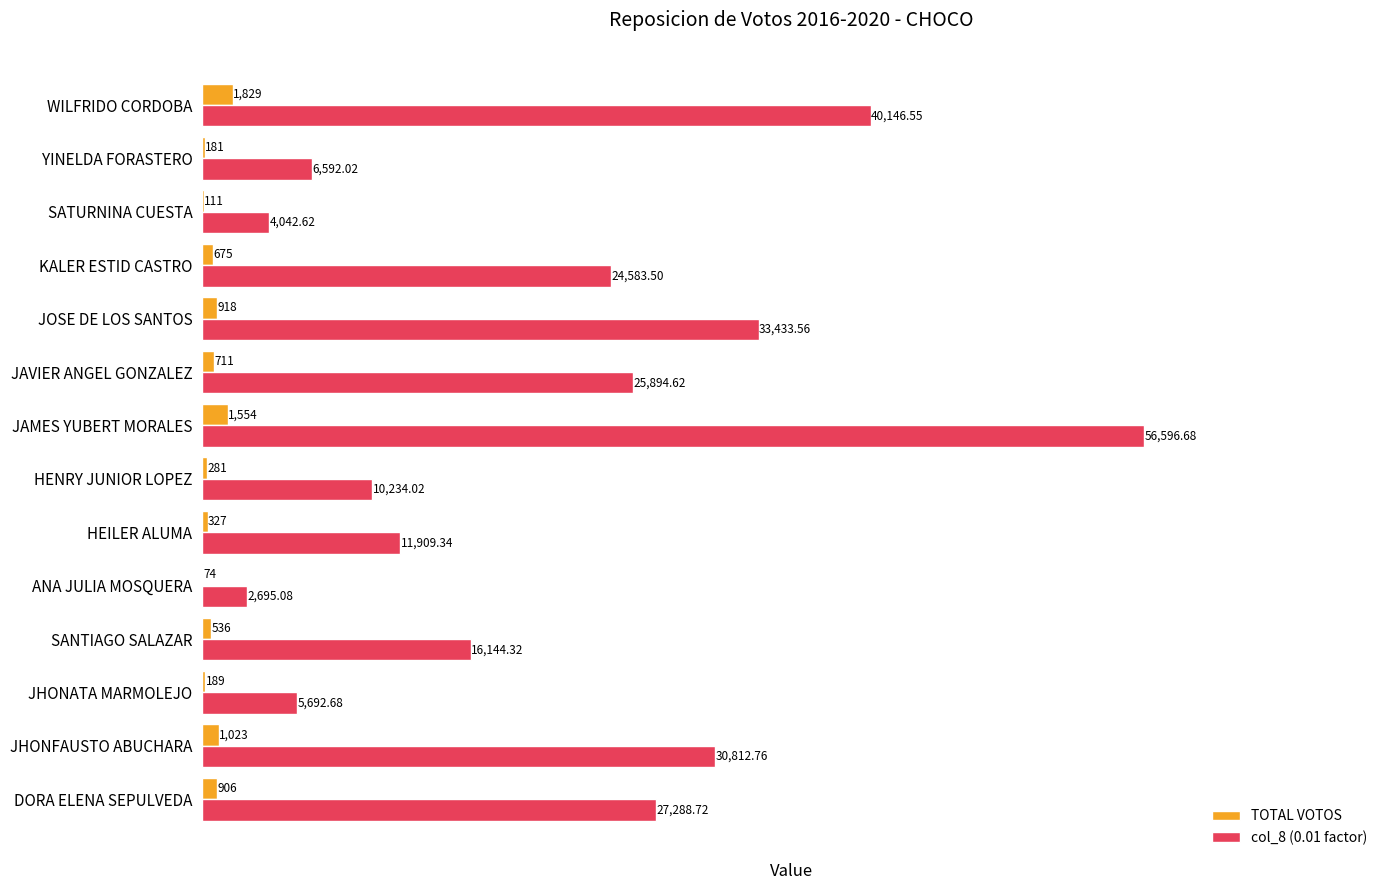

Where is col_8 (0.01 factor) nearest to the value 29645?

JHONFAUSTO ABUCHARA